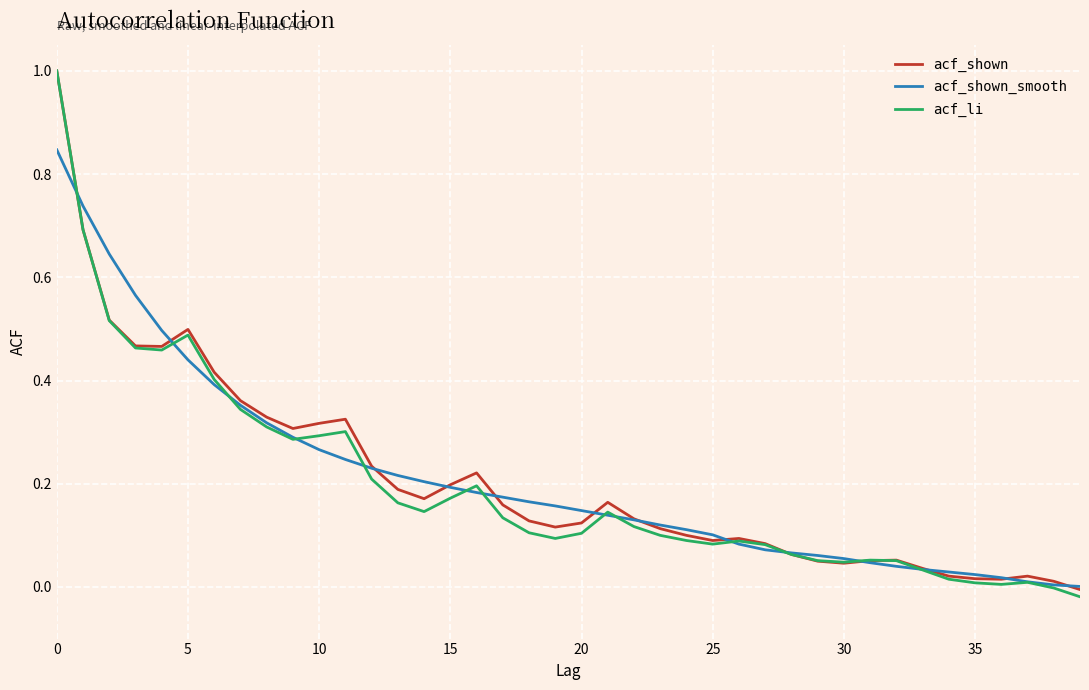

Which series has the widest spread of values?

acf_li